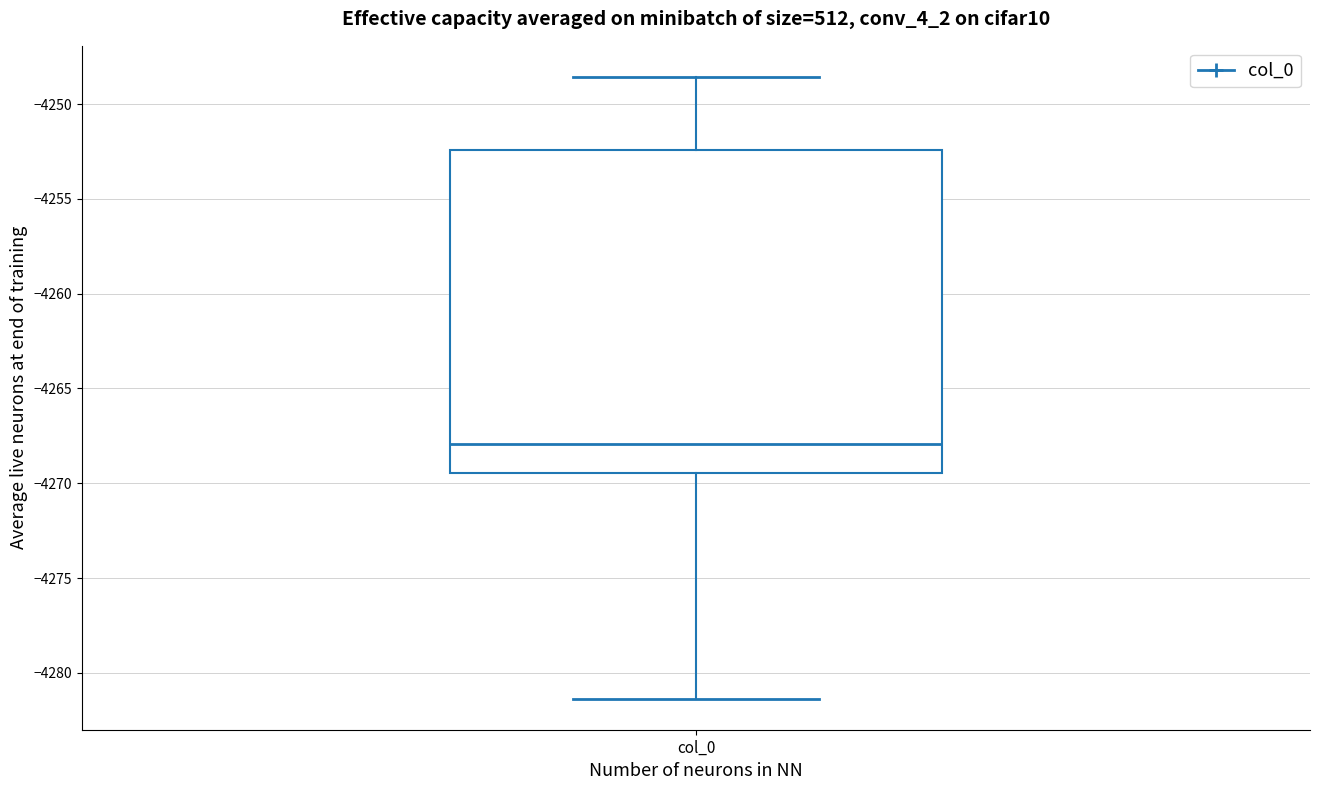

Read this box plot against the y-axis: the position of the median line, the range covered by the box, and the ends of both whiskers. The values are not printed on the chart, so give them approximately, as read against the axis.

median -4268.0, box -4269.5 to -4252.5, whiskers -4281.5 to -4248.5